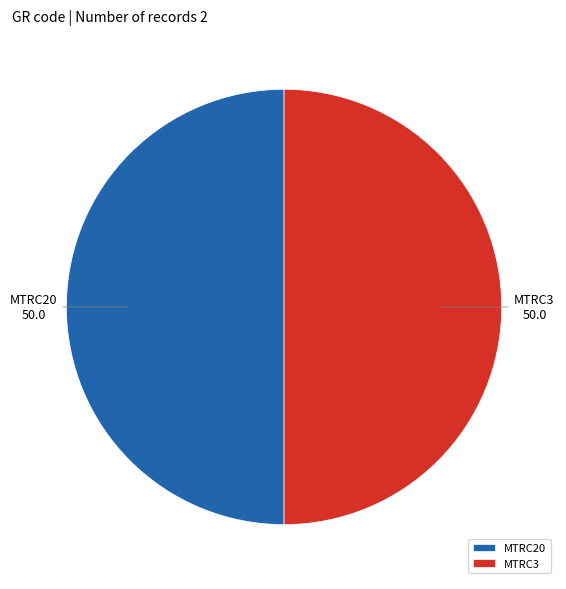

What is the ratio of the value at MTRC3 to the value at MTRC20?

1.0